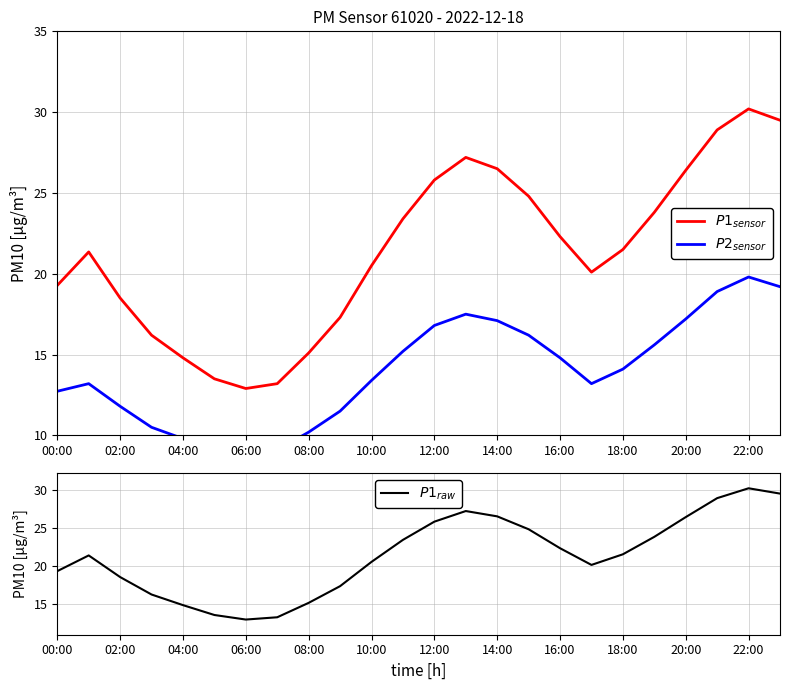

What is the sum of all $P1_{raw}$ values?

513.0